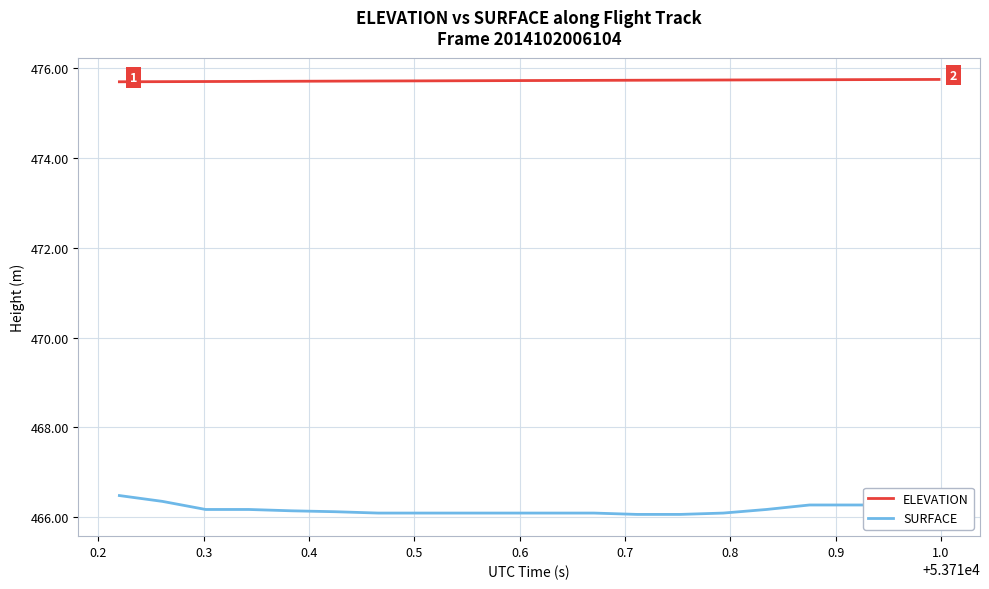

Which series has the largest range (max minus min)?

SURFACE